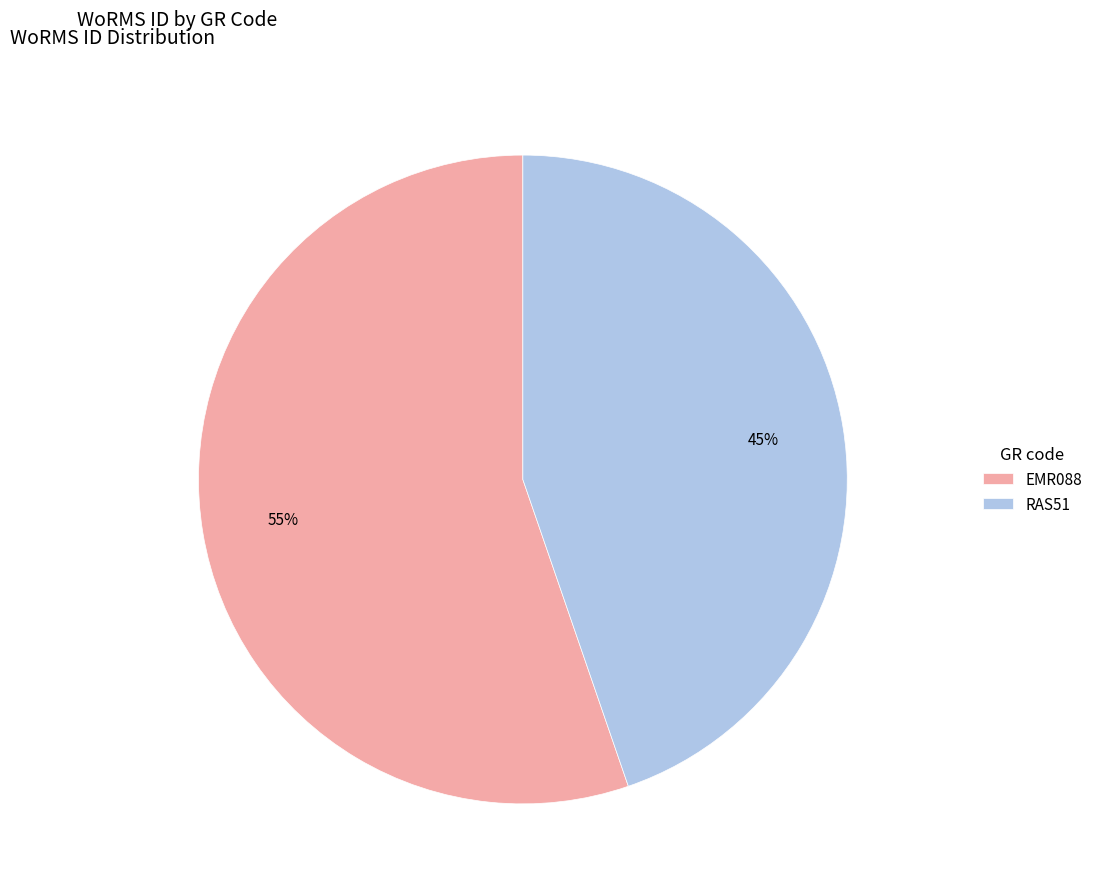

Is it true that EMR088 is 45% of the pie?

False